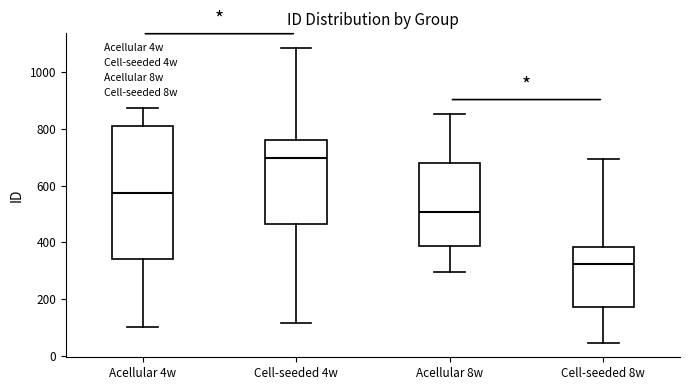

Which box's median line is the highest?

Cell-seeded 4w